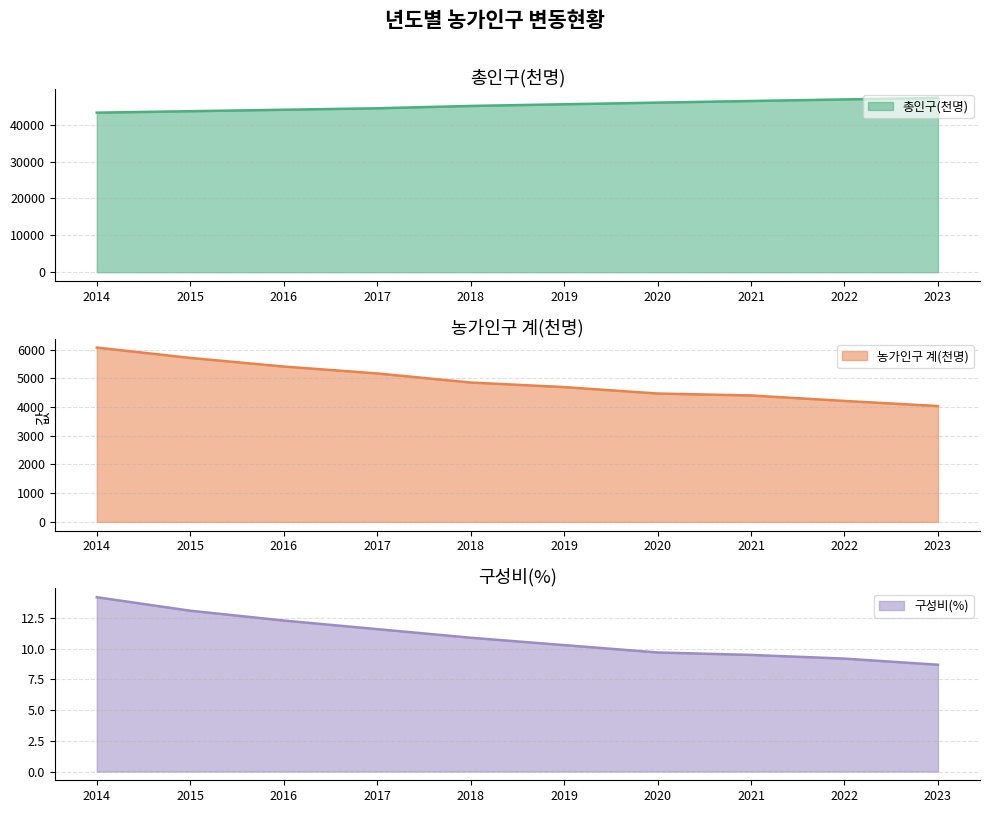

How many lines are shown in the chart?

3